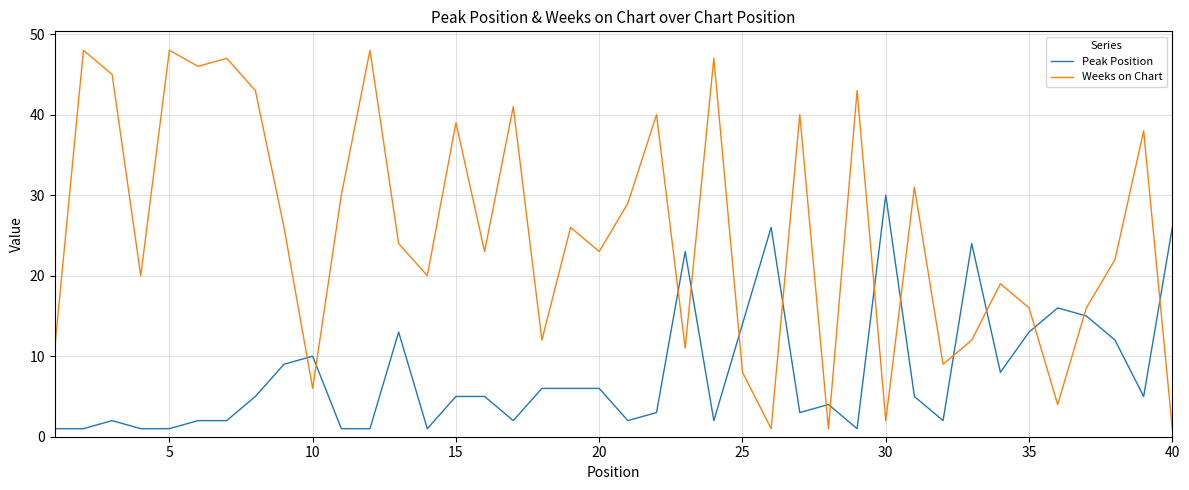

How many times do Weeks on Chart and Peak Position cross each other?

15